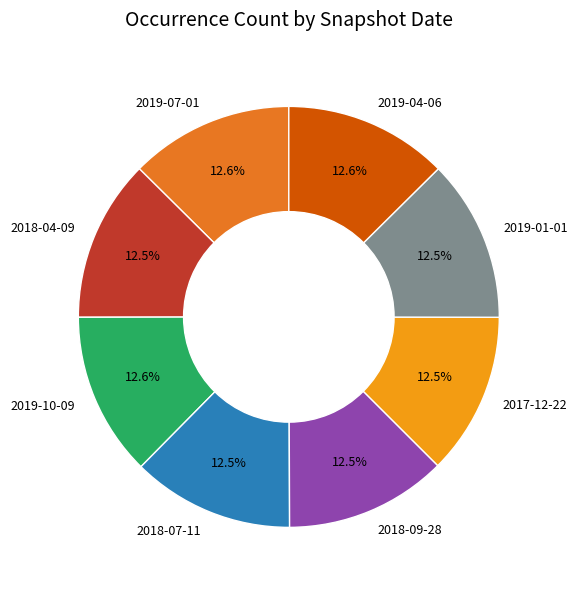

Does any single category account for the majority?

No